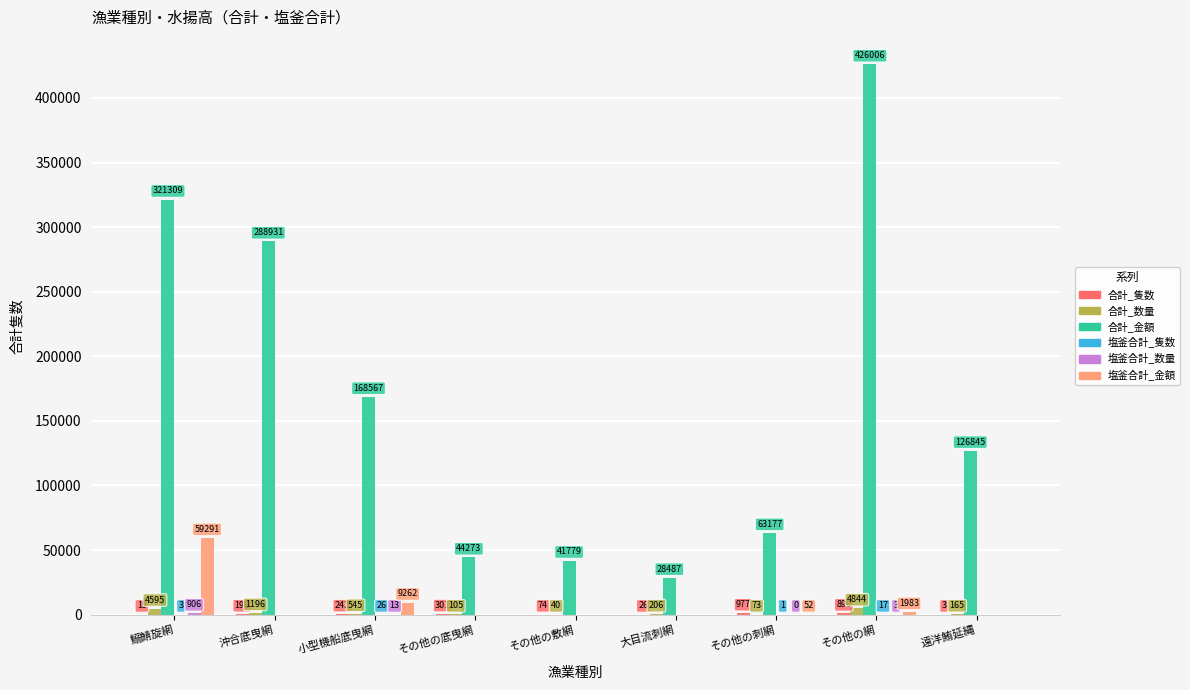

How many groups of bars are there?

9